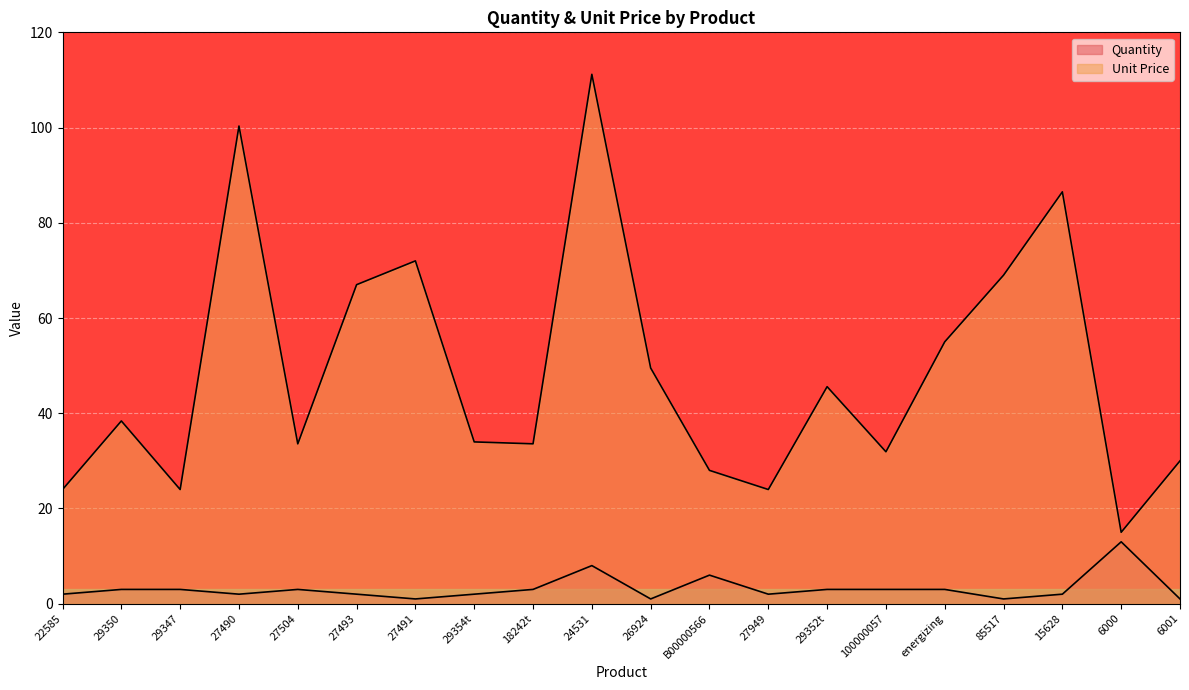

Reading left to right, extract all data points from this chart.

Quantity: 2.0	3.0	3.0	2.0	3.0	2.0	1.0	2.0	3.0	8.0	1.0	6.0	2.0	3.0	3.0	3.0	1.0	2.0	13.0	1.0
Unit Price: 24.0	38.4	24.0	100.3	33.6	67.0	72.0	34.0	33.6	111.2	49.5	28.0	24.0	45.6	31.9	55.0	69.0	86.5	15.0	30.0